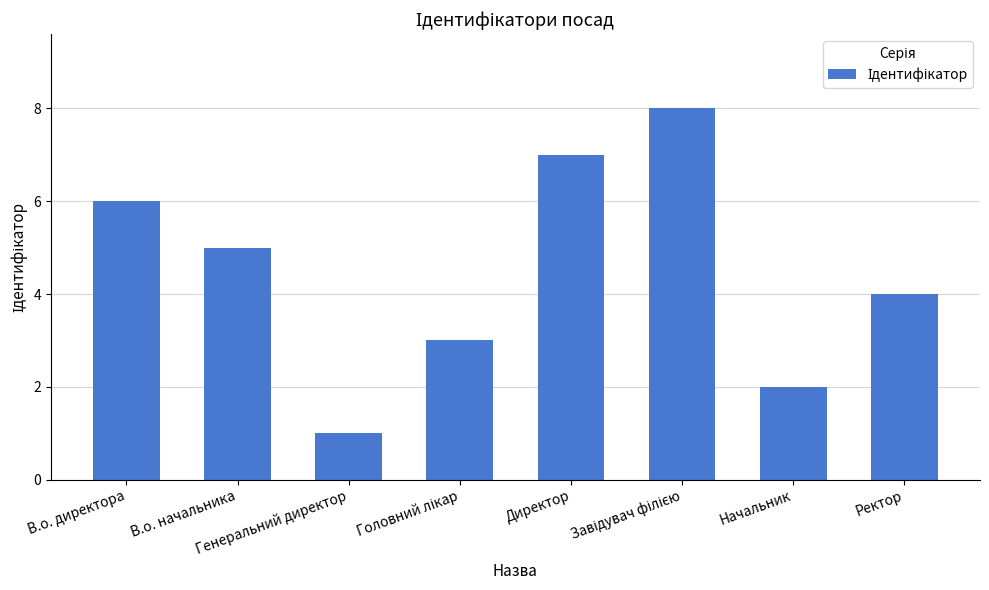

Read the value at В.о. начальника.

5